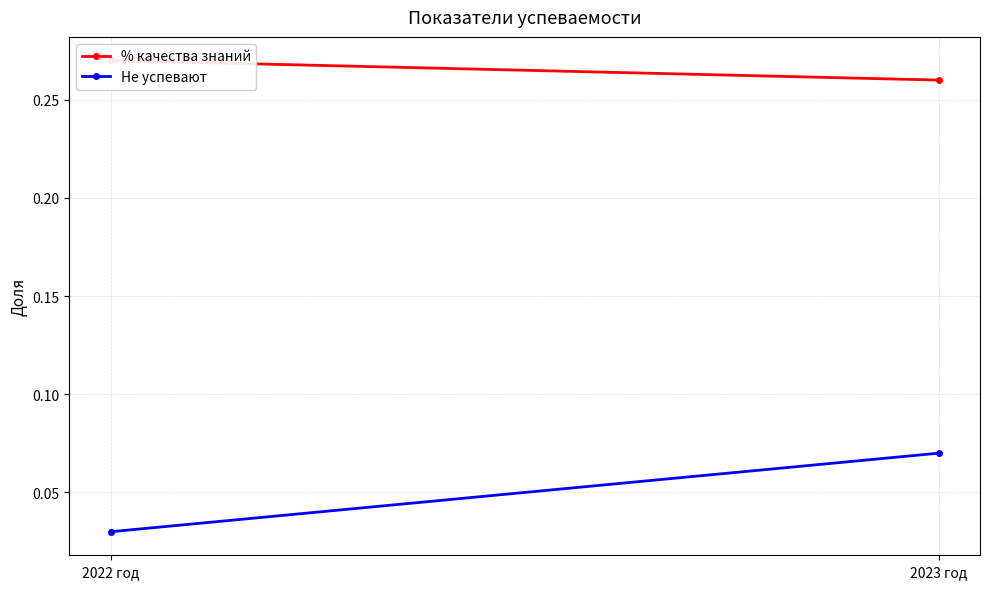

At how many categories does at least one series exceed 0?

2